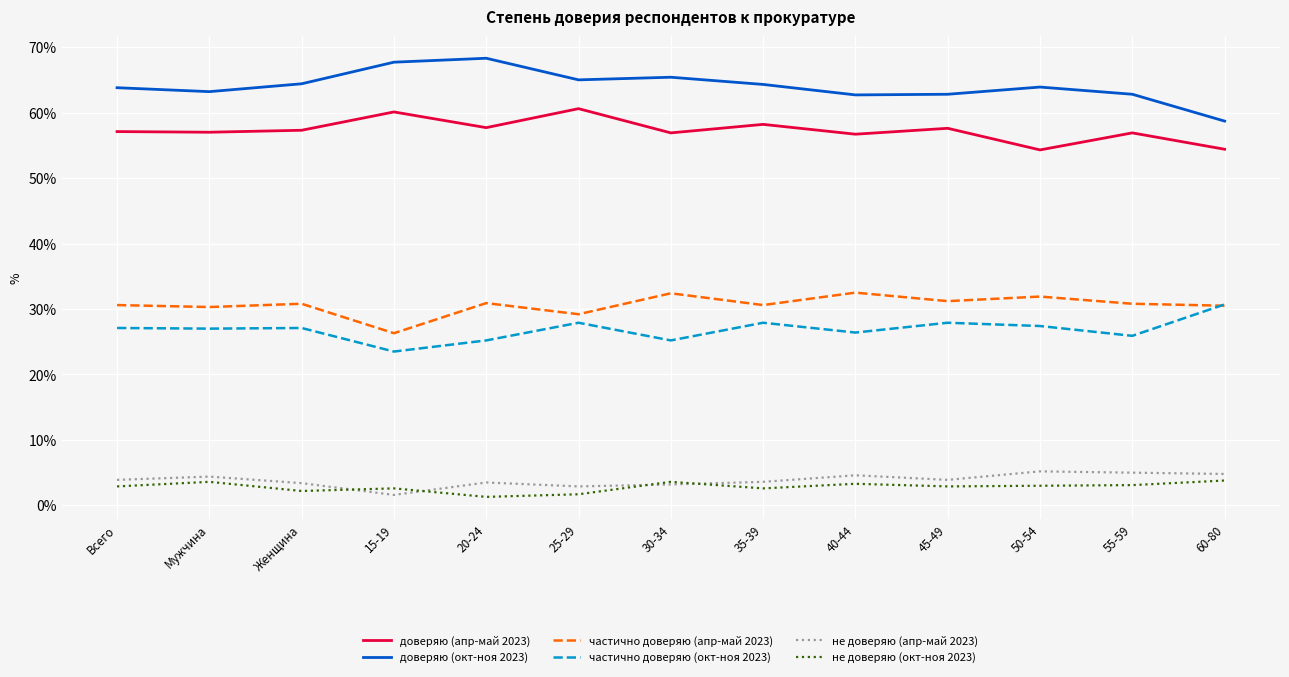

Is it true that частично доверяю (апр-май 2023) equals 31.9 at 50-54?

True